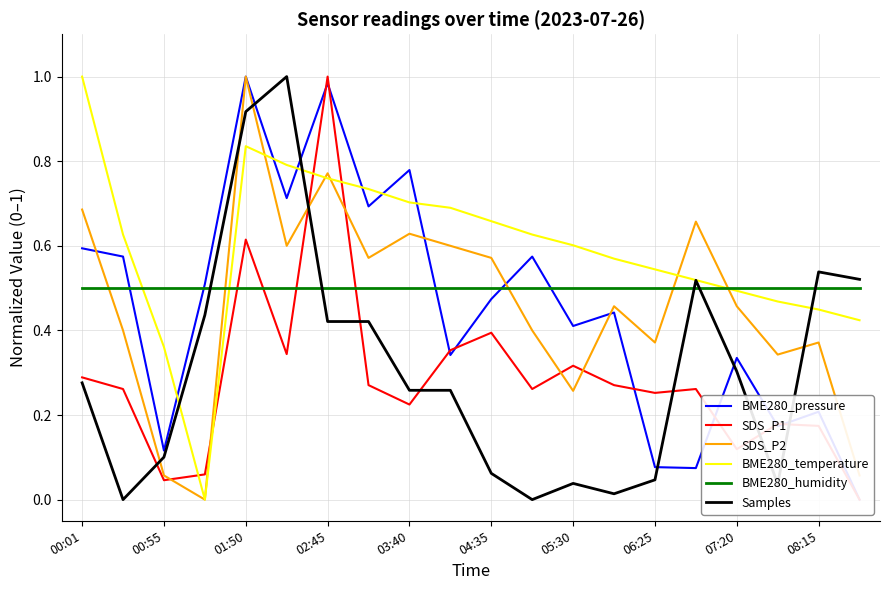

True or false: SDS_P2 and BME280_humidity intersect in this chart.

True